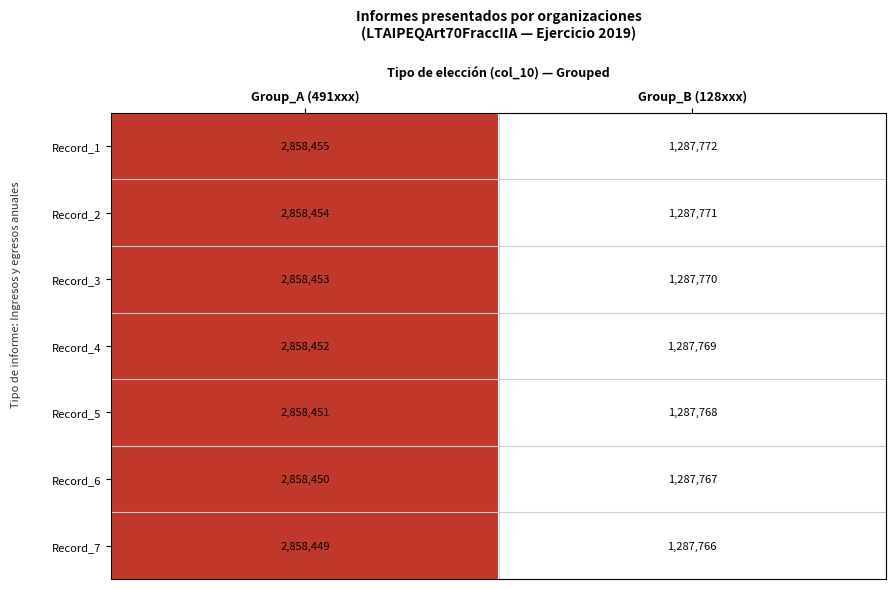

What is the total value across all series at Group_B (128xxx)?

9014383